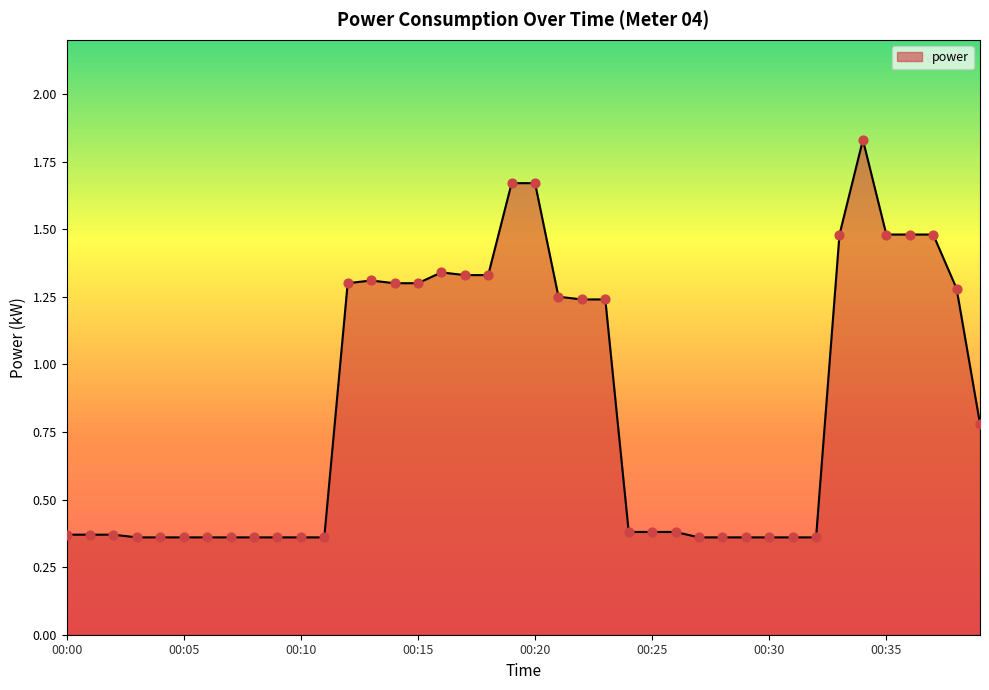

What is the difference between the maximum and minimum values?

1.5